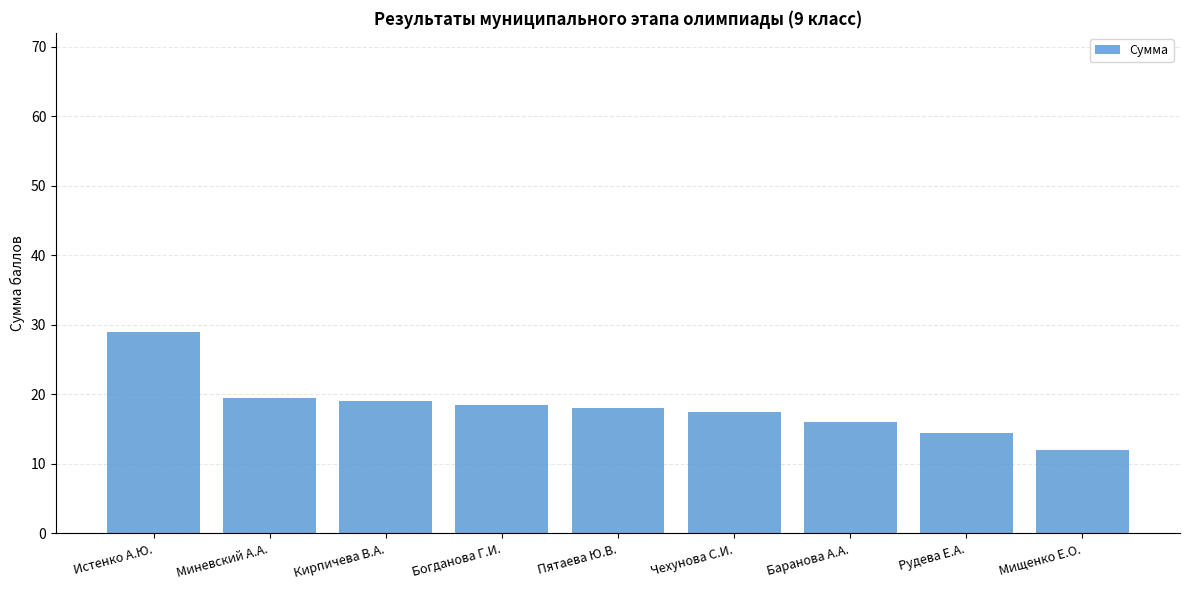

How many data points does each series have?

9